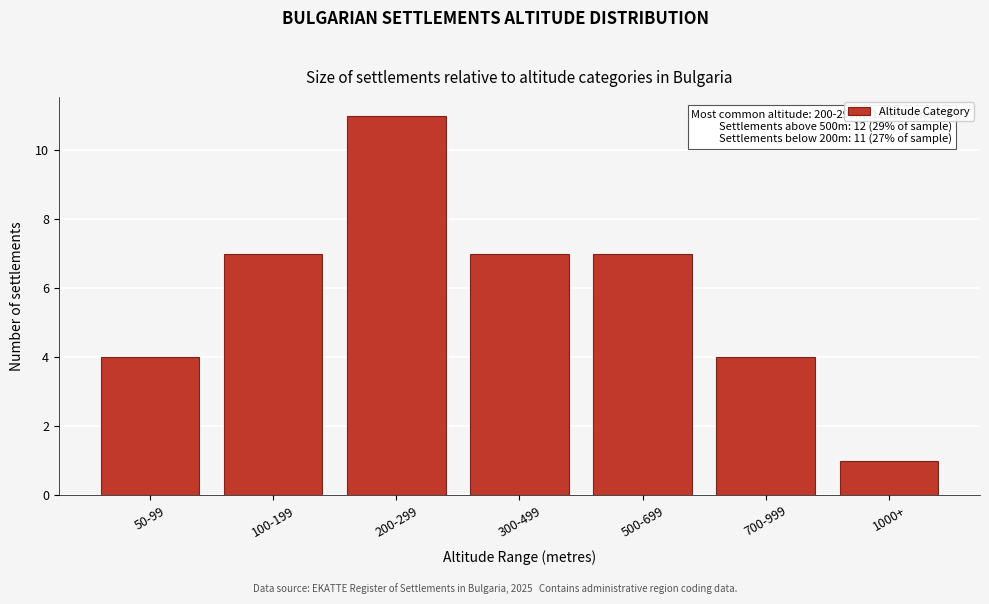

Reading left to right, what are all the values shown in this chart?

50-99=4	100-199=7	200-299=11	300-499=7	500-699=7	700-999=4	1000+=1